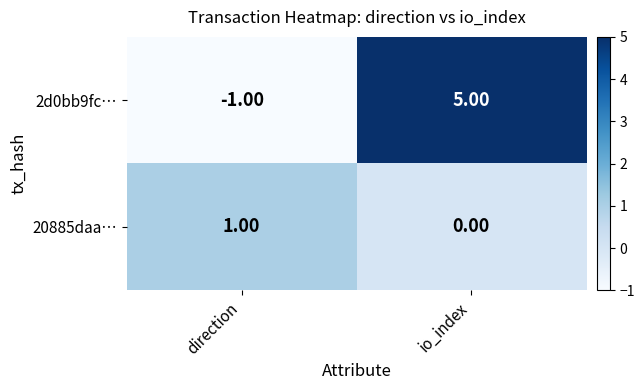

At which label is 20885daa… closest to 0?

io_index